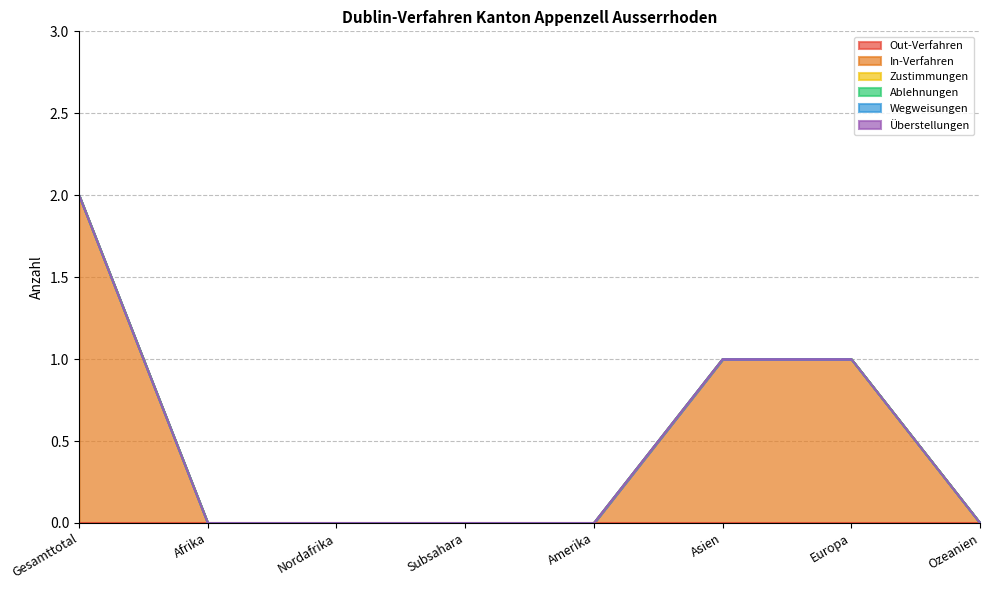

What is the greatest value displayed?

2